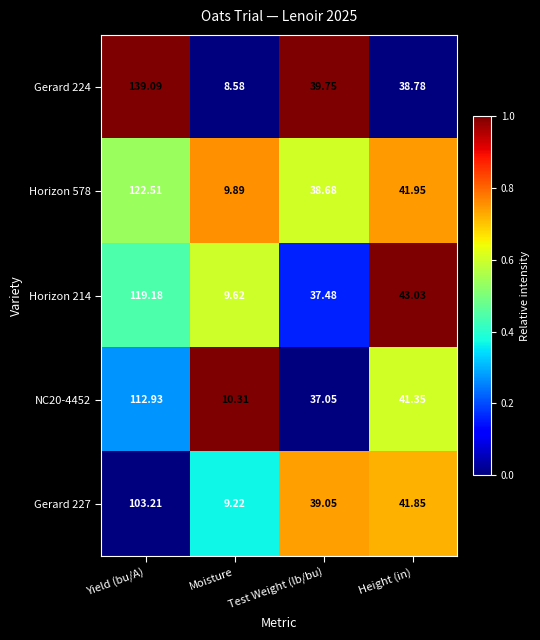

Which label corresponds to the largest value in the chart?

Yield (bu/A)